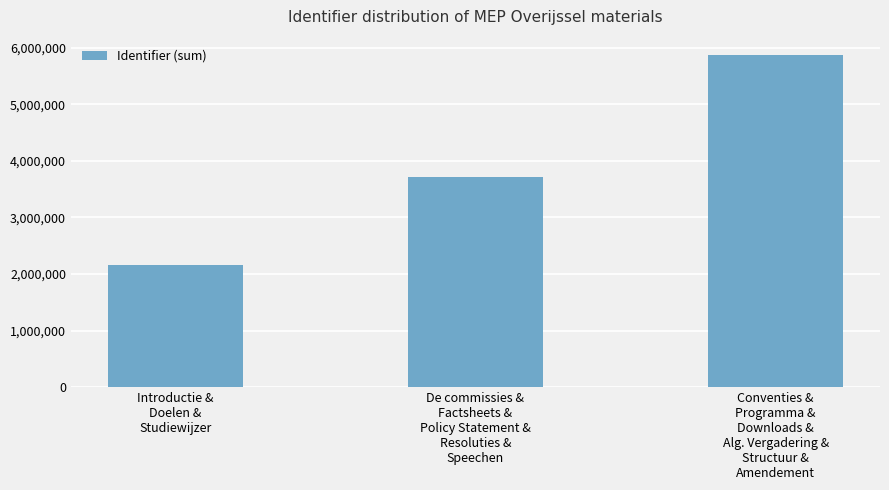

Which has a higher value, Conventies &
Programma &
Downloads &
Alg. Vergadering &
Structuur &
Amendement or De commissies &
Factsheets &
Policy Statement &
Resoluties &
Speechen?

Conventies &
Programma &
Downloads &
Alg. Vergadering &
Structuur &
Amendement